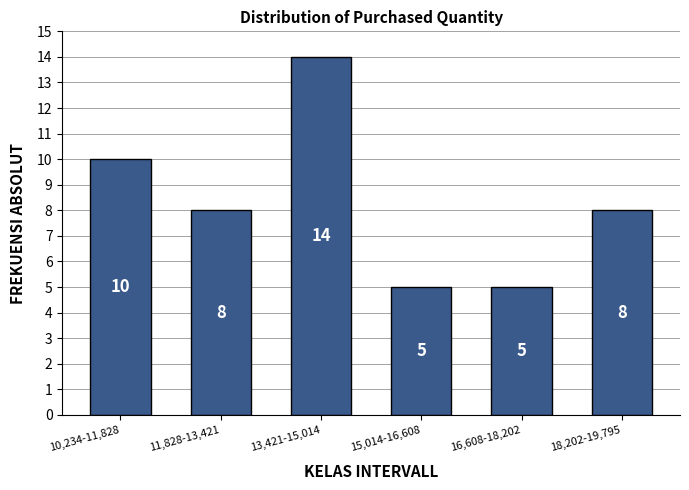

Reading right to left, extract all data points from this chart.

18,202-19,795=8	16,608-18,202=5	15,014-16,608=5	13,421-15,014=14	11,828-13,421=8	10,234-11,828=10